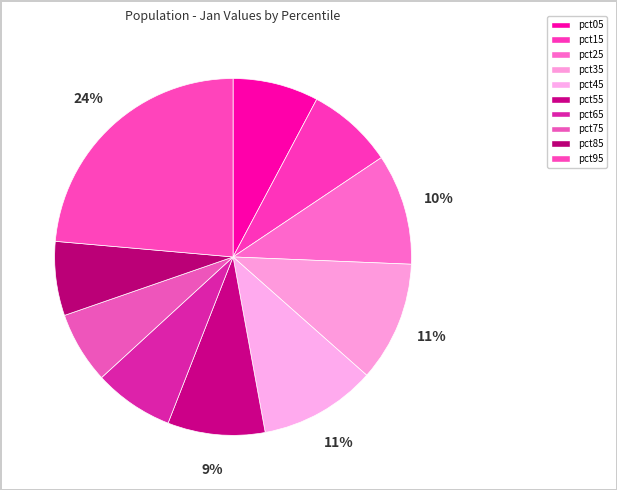

What is the smallest slice in the pie chart?

pct75